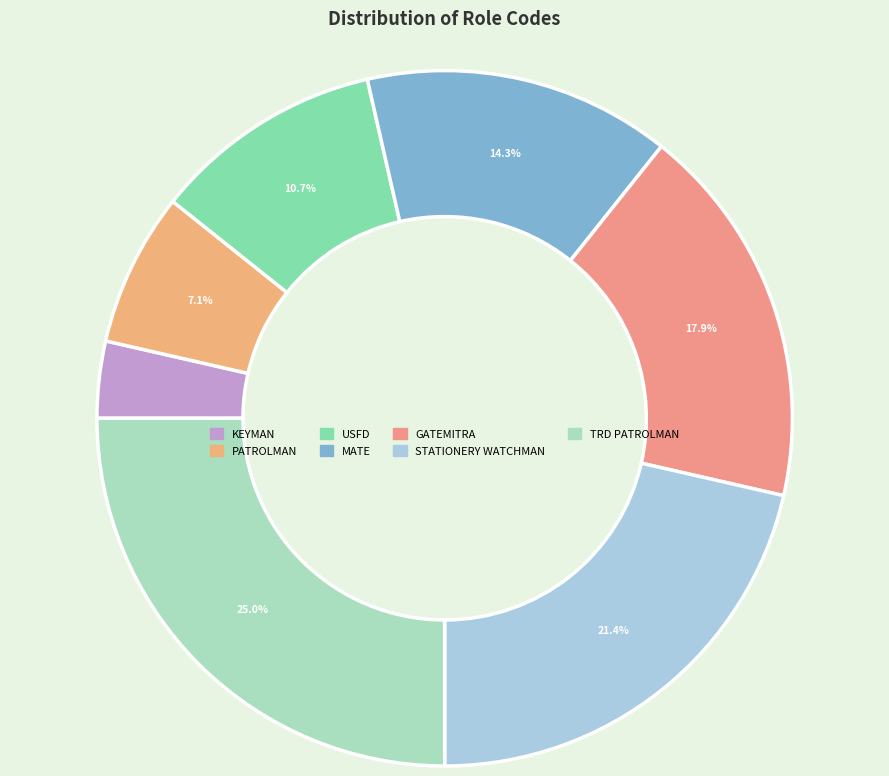

What is the ratio of the value at PATROLMAN to the value at GATEMITRA?

0.4